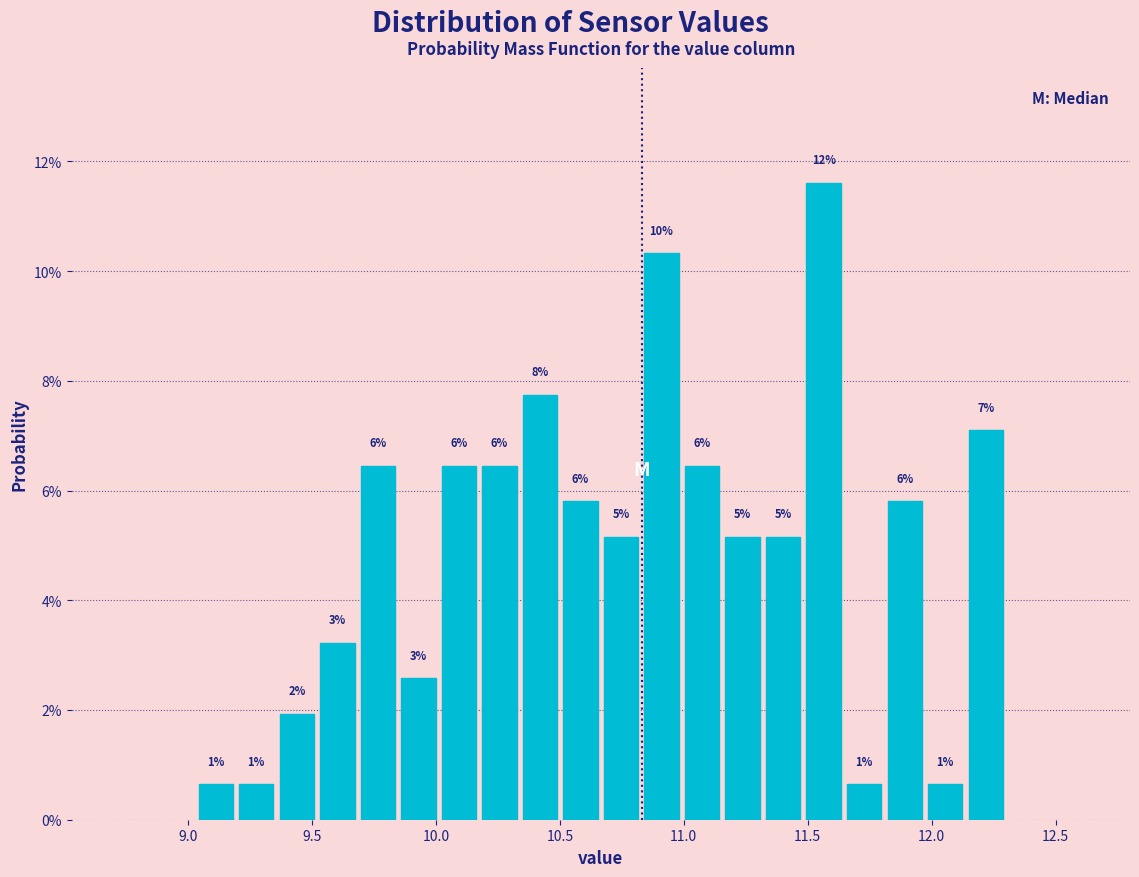

Around what value on the x-axis is the tallest bar? Give the approximate position of its centre, as read against the axis.

11.55